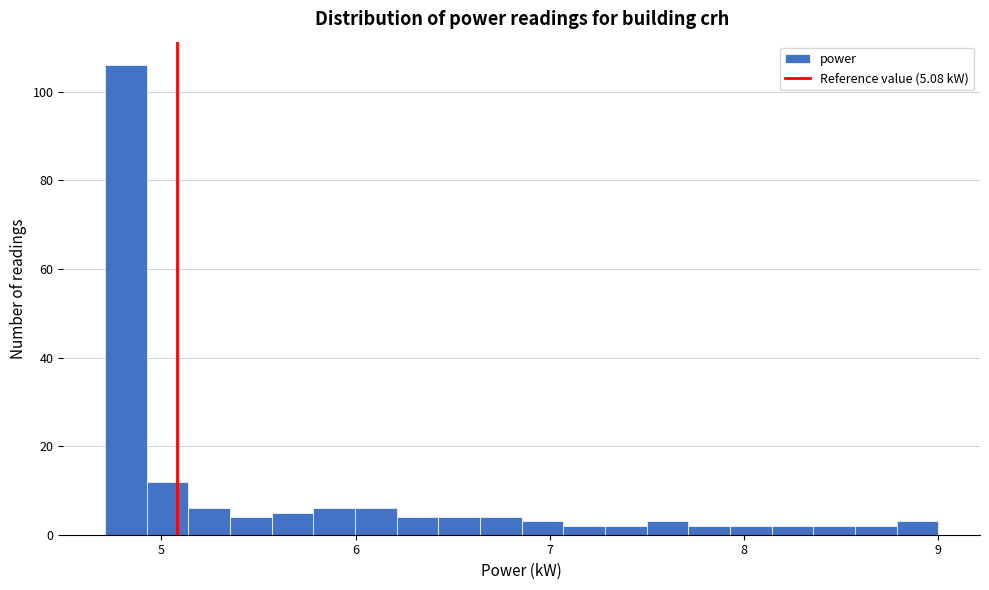

Read against the x-axis, roughly where is the centre of the tallest bar?

4.8